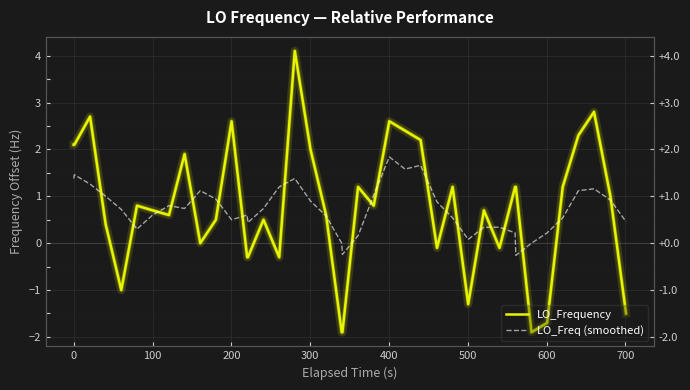

What is the difference between the maximum and minimum values in the LO_Freq (smoothed) series?

2.1